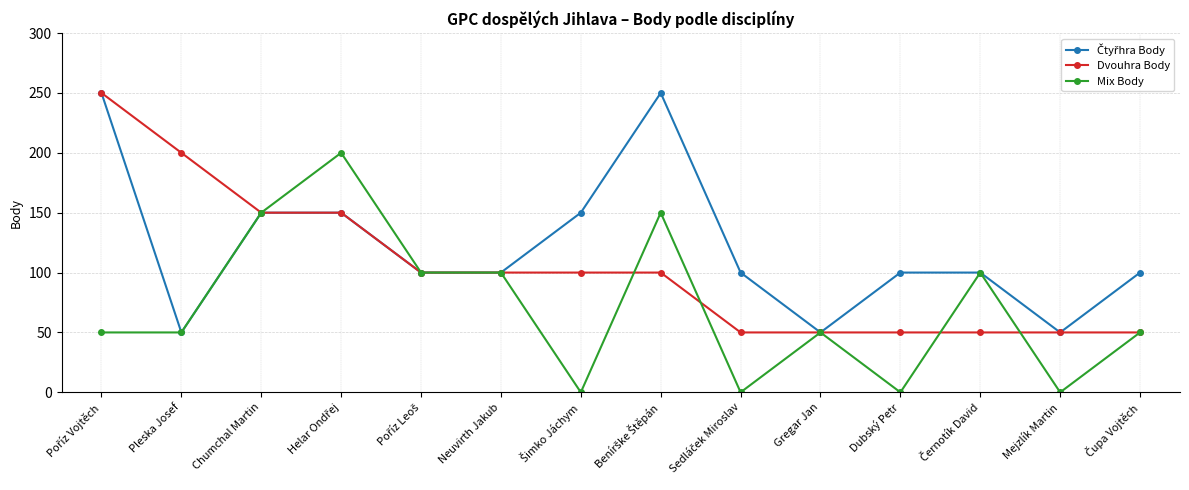

What is the label of the 4th point from the right?

Dubský Petr